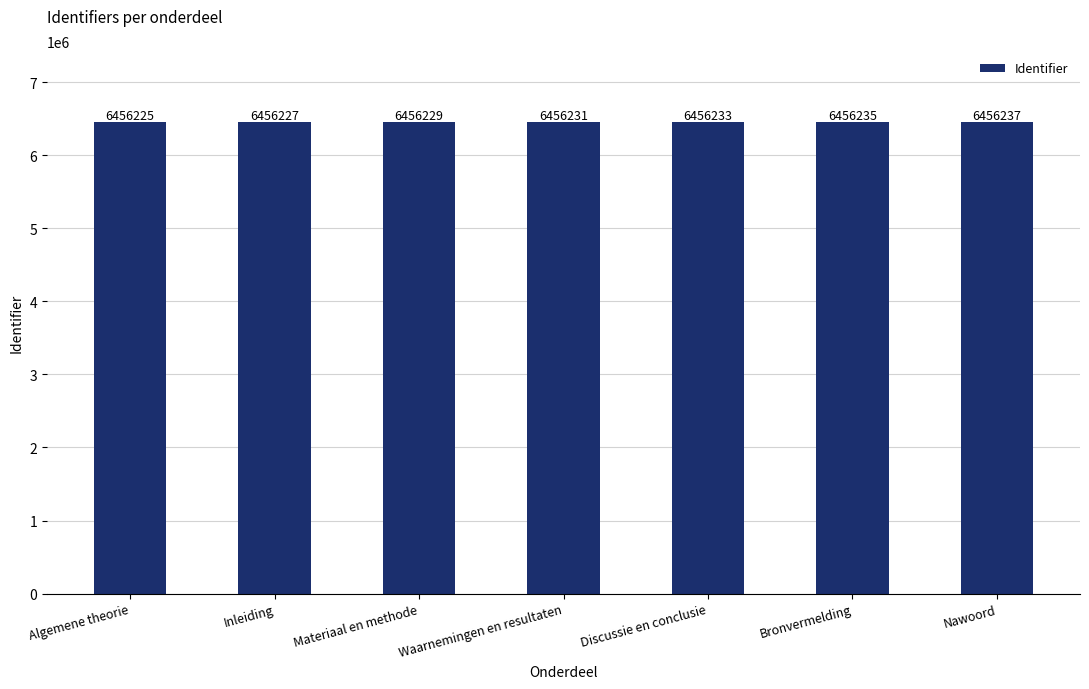

What is the sum of the values at Waarnemingen en resultaten and Discussie en conclusie?

12912464